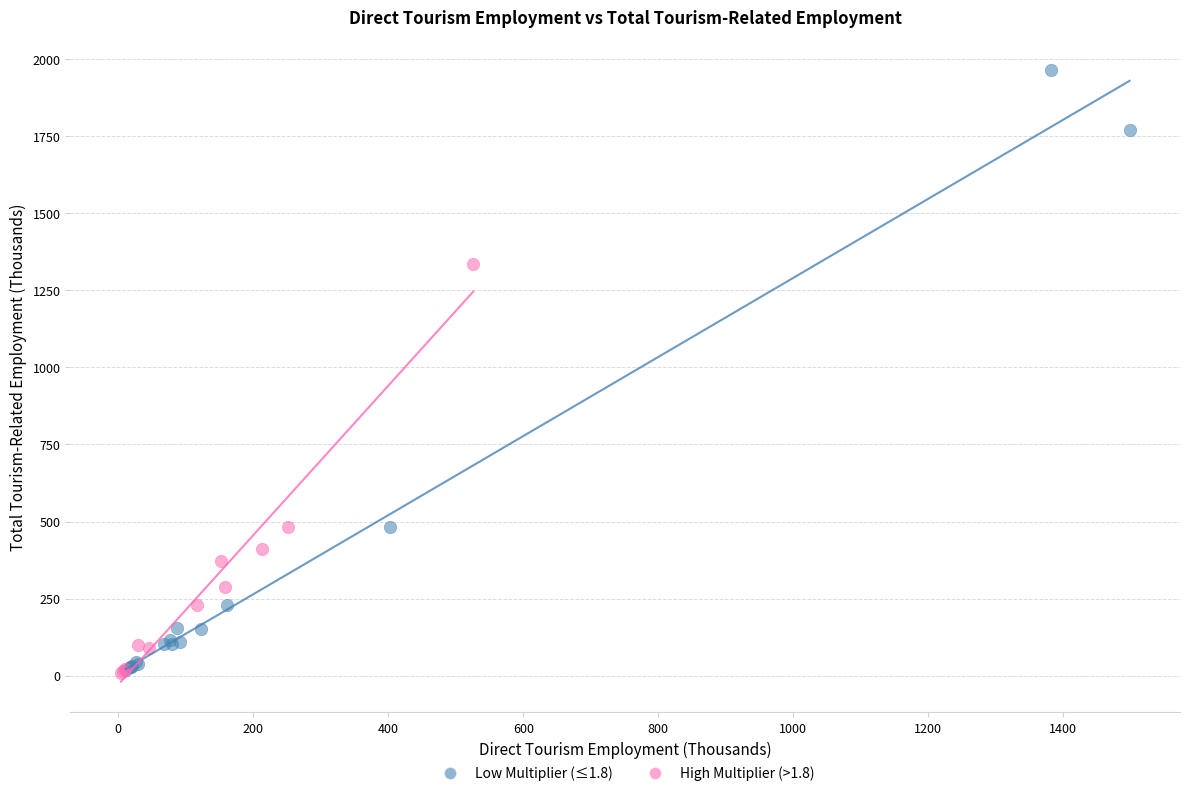

What are all the series names shown in the legend?

Low Multiplier (≤1.8), High Multiplier (>1.8)